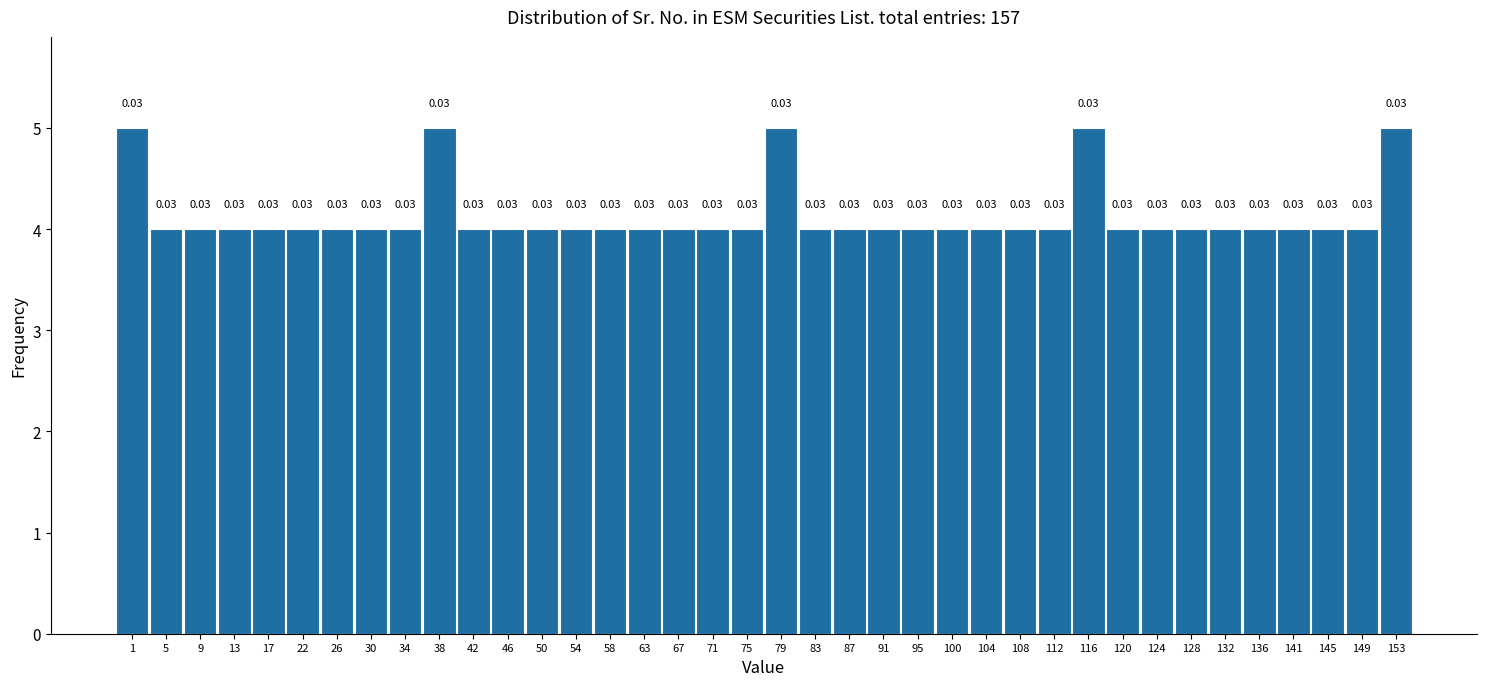

How many bars are there in total?

38